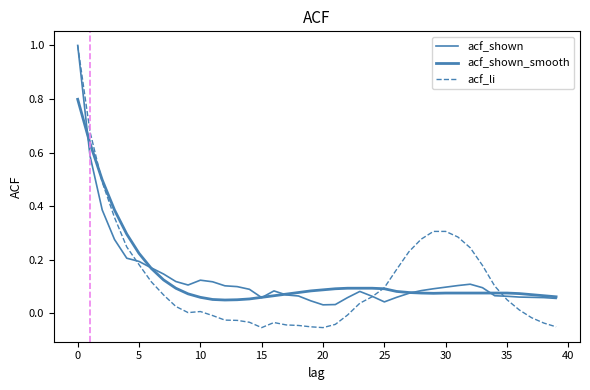

Is this an area chart (filled region under the line)?

No